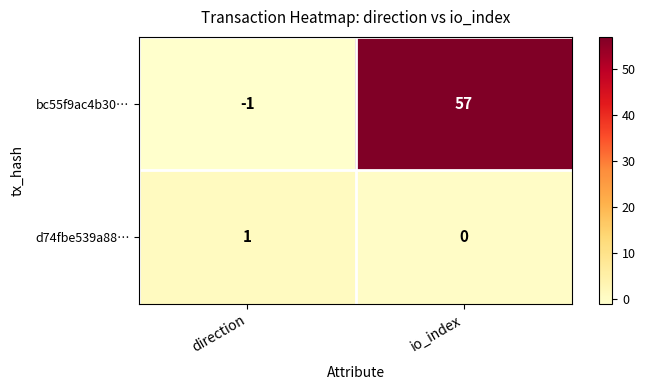

Which series has the largest range (max minus min)?

bc55f9ac4b30…